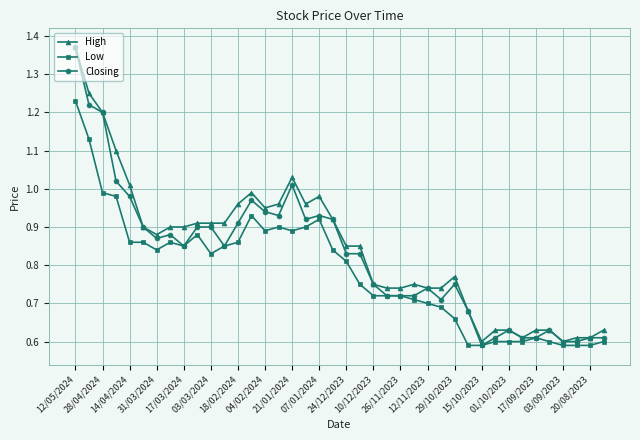

How many lines are shown in the chart?

3